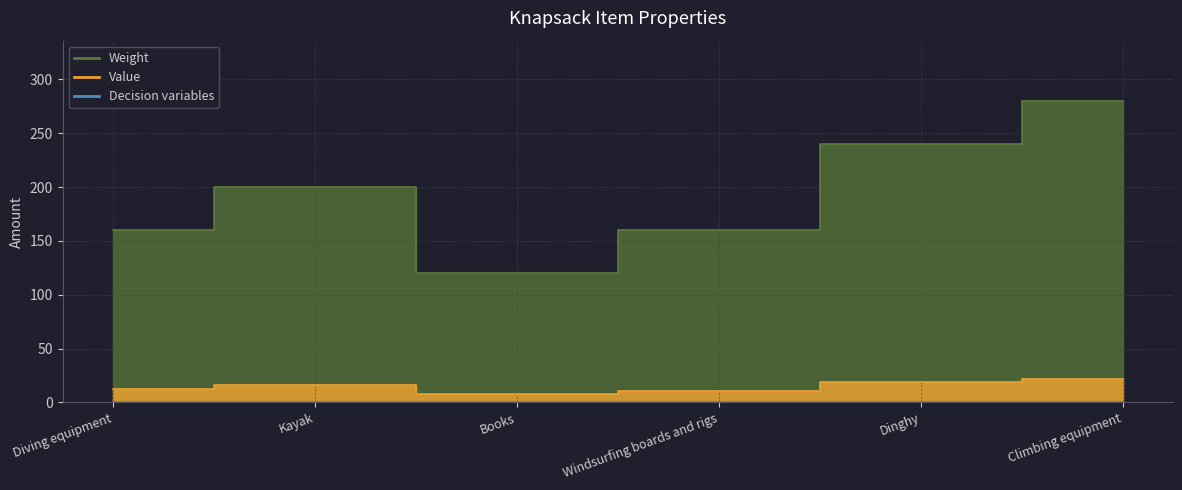

What is the lowest value of the Value series?

8